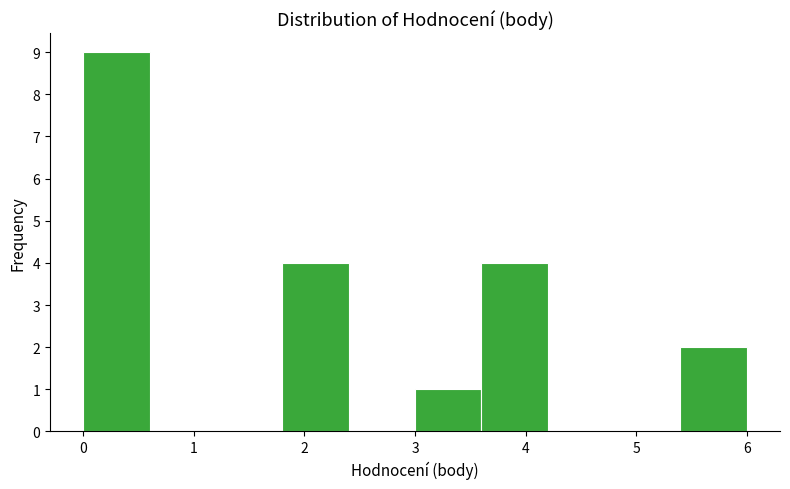

Reading left to right, transcribe this chart: for each bar, give the range it covers on the x-axis and its height. The values are not printed on the chart, so give them approximately, as read against the axis.

0.0 to 0.6: 9
0.6 to 1.2: 0
1.2 to 1.8: 0
1.8 to 2.4: 4
2.4 to 3.0: 0
3.0 to 3.6: 1
3.6 to 4.2: 4
4.2 to 4.8: 0
4.8 to 5.4: 0
5.4 to 6.0: 2